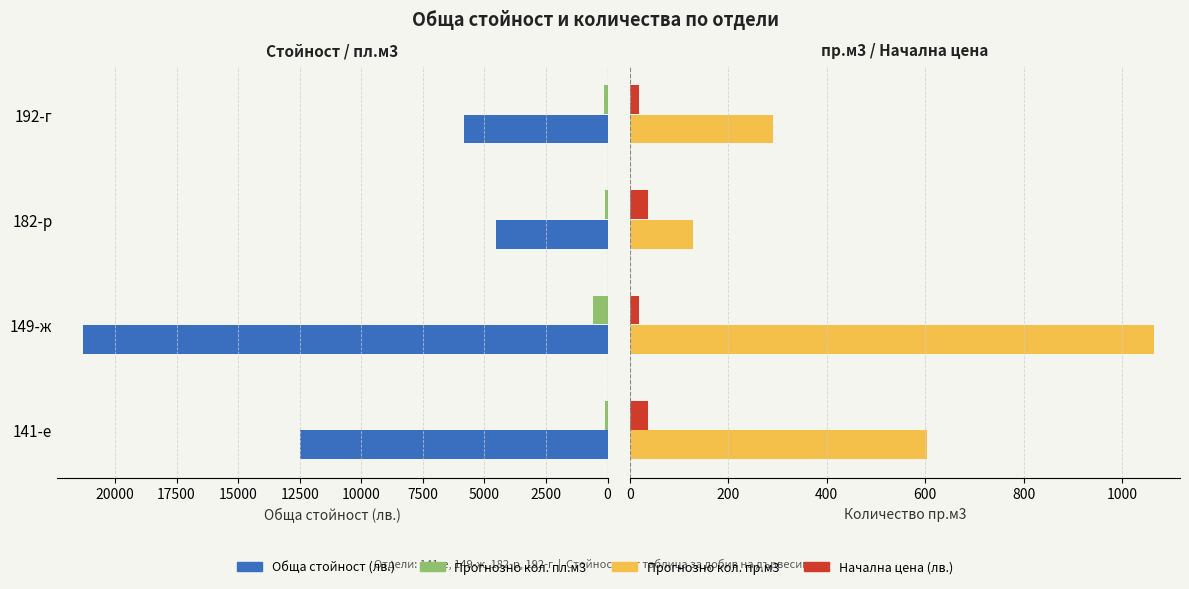

What is the value of the Прогнозно кол. пл.м3 bar at the 3rd from the left?

123